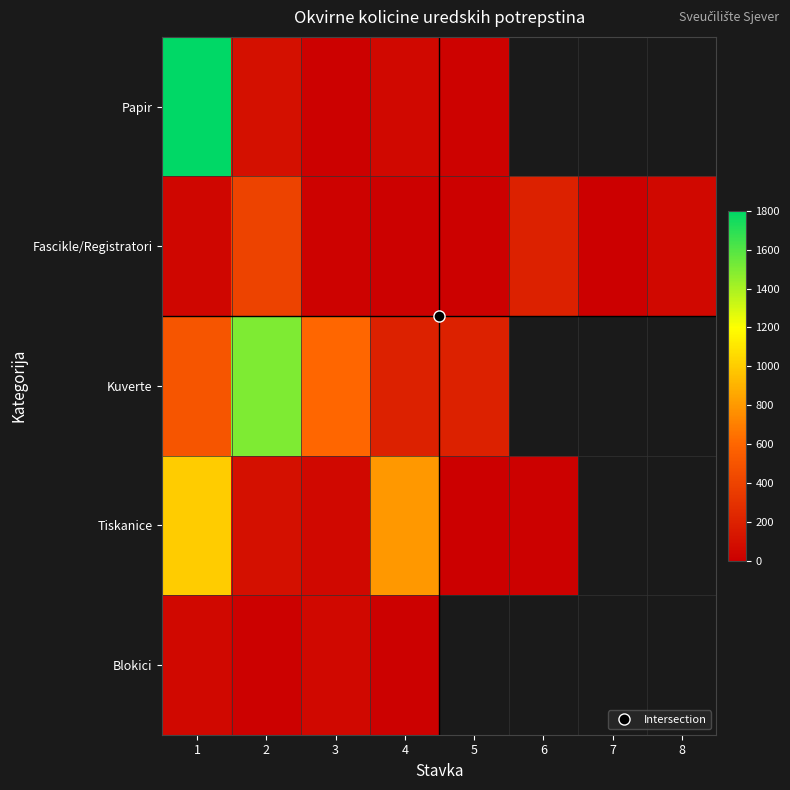

At how many categories does at least one series exceed 1765?

1